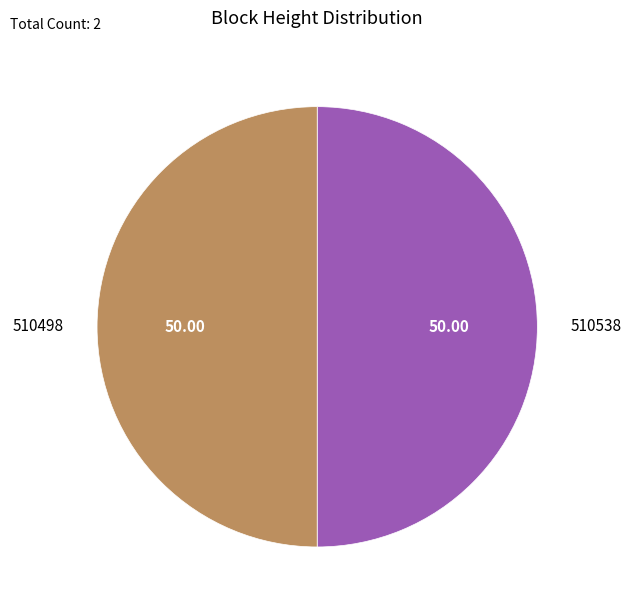

Is it true that 510498 is 58% of the pie?

False